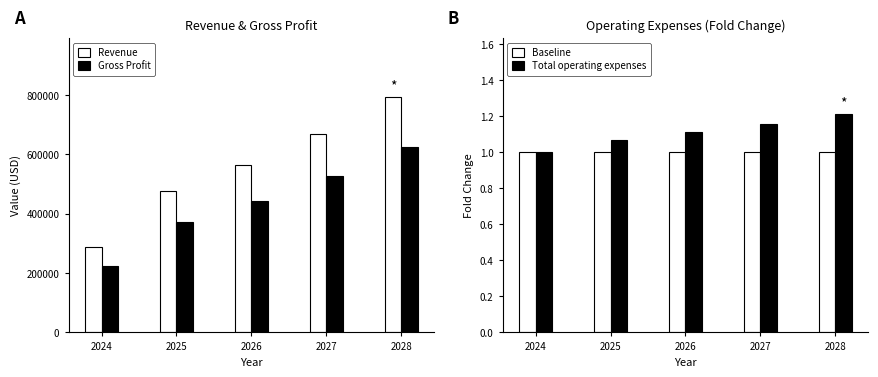

How many Total operating expenses values are between 1 and 2?

5